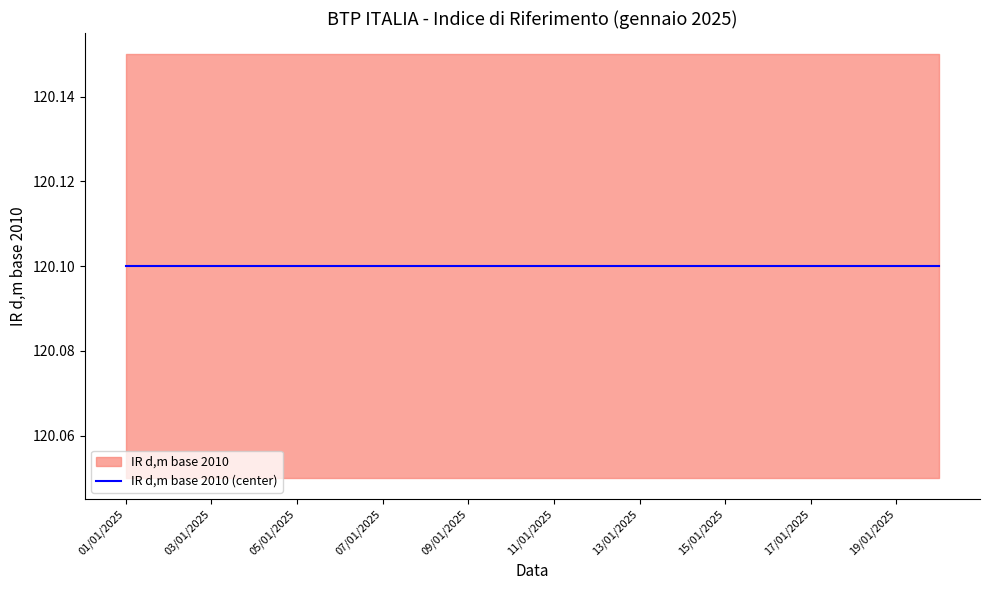

True or false: IR d,m base 2010 and coeff. Indicizzaz. intersect in this chart.

False